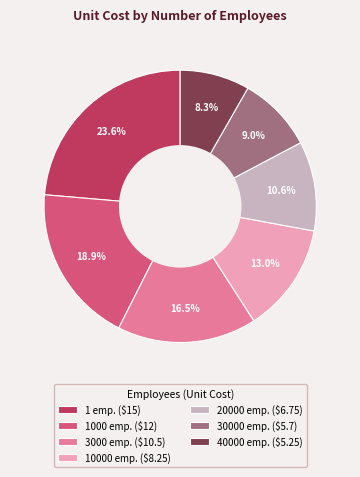

Does 1000 emp. ($12) account for over 50% of the chart?

No